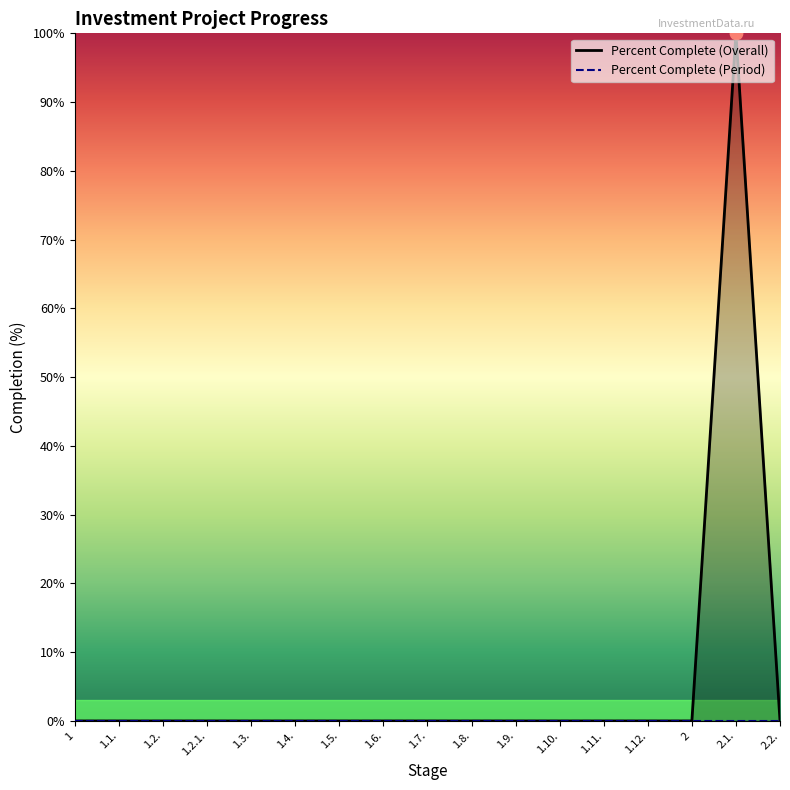

At how many categories does at least one series exceed 54?

1